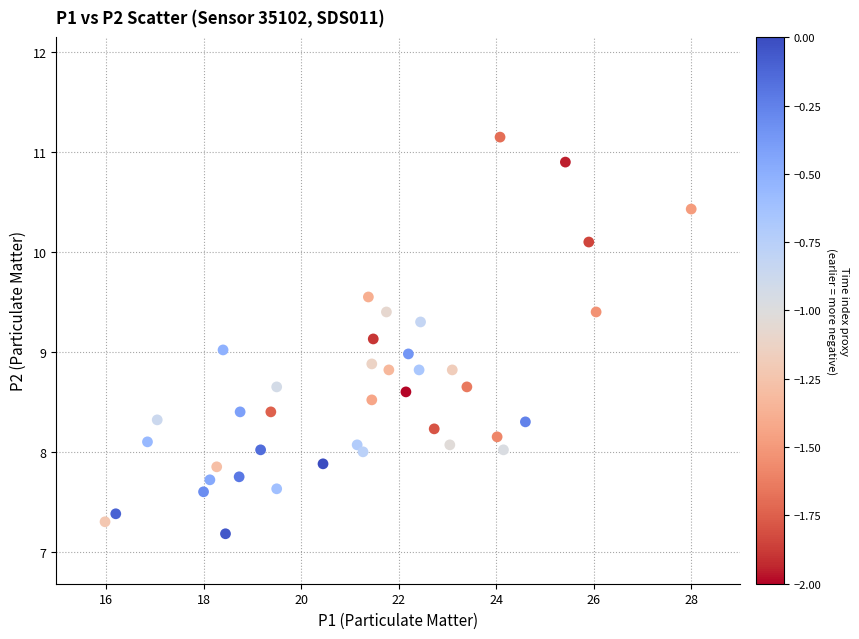

What is the range of X values (max minus min)?

12.0